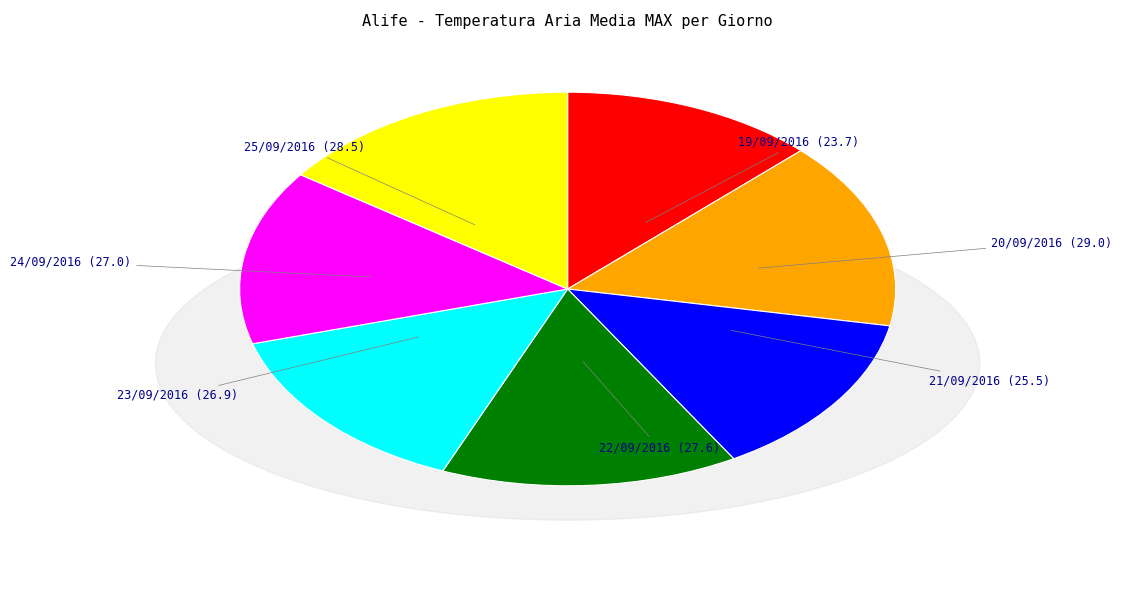

Count the number of slices in the pie.

7